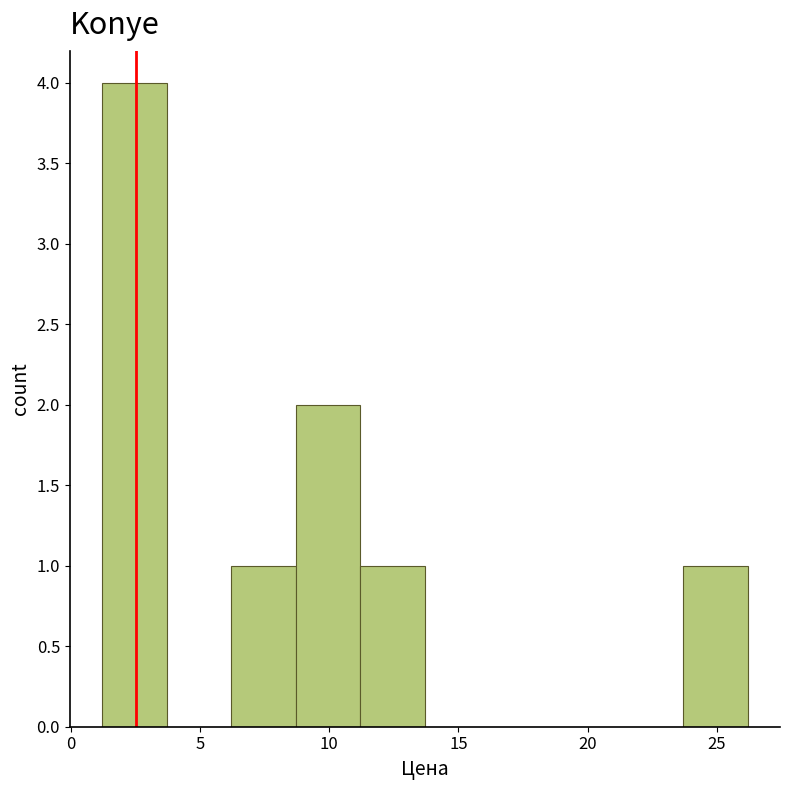

Reading left to right, list every bar in this chart as the range it spans on the x-axis followed by its height. Neither the bar edges nor the heights are printed on the chart, so give them approximately, as read against the axes.

1.2 to 3.7: 4
3.7 to 6.2: 0
6.2 to 8.7: 1
8.7 to 11.2: 2
11.2 to 13.7: 1
13.7 to 16.2: 0
16.2 to 18.7: 0
18.7 to 21.2: 0
21.2 to 23.7: 0
23.7 to 26.2: 1